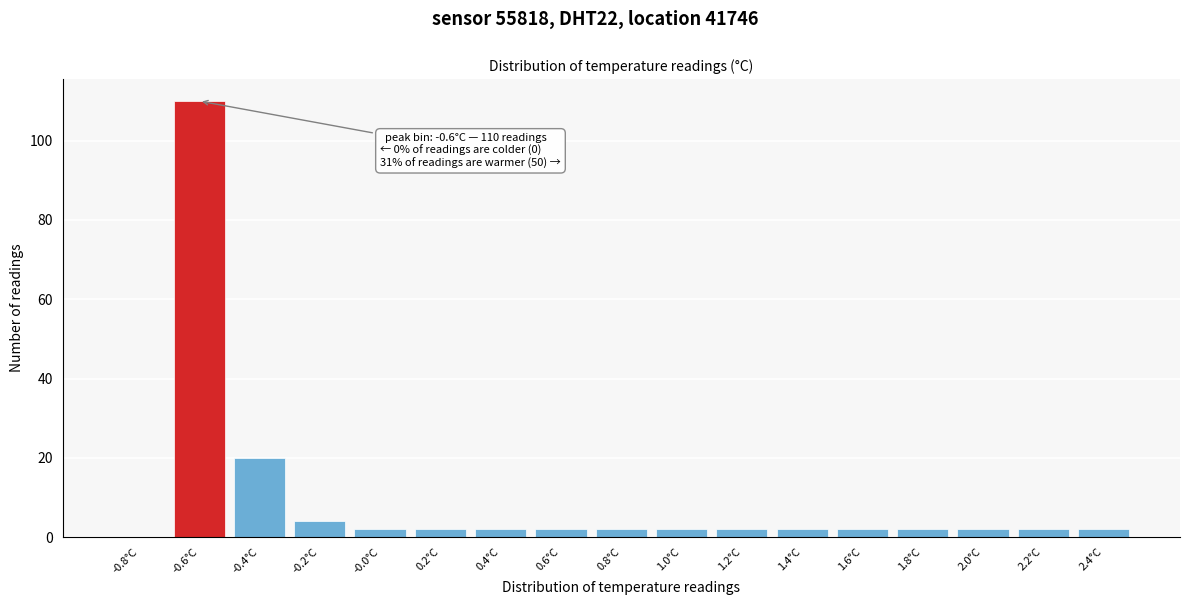

Reading left to right, extract all data points from this chart.

-0.8°C=0	-0.6°C=110	-0.4°C=20	-0.2°C=4	-0.0°C=2	0.2°C=2	0.4°C=2	0.6°C=2	0.8°C=2	1.0°C=2	1.2°C=2	1.4°C=2	1.6°C=2	1.8°C=2	2.0°C=2	2.2°C=2	2.4°C=2